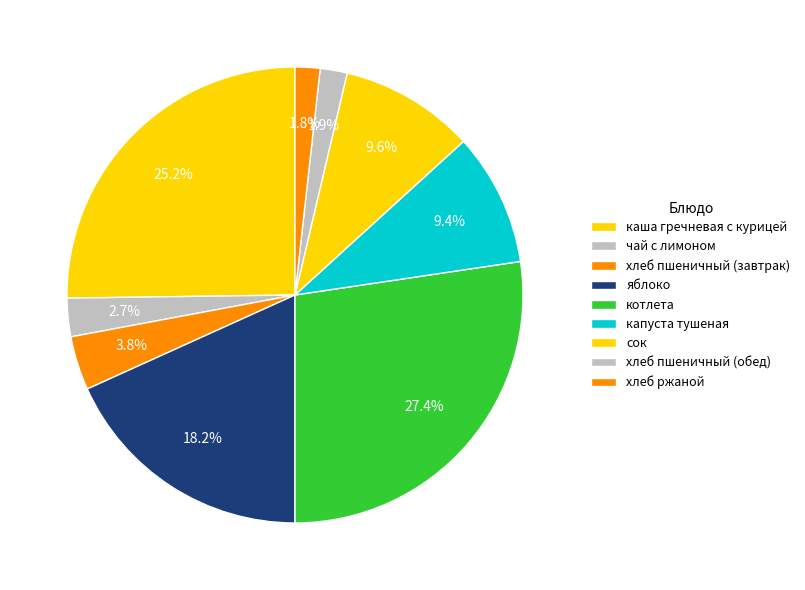

How many segments does this pie chart have?

9